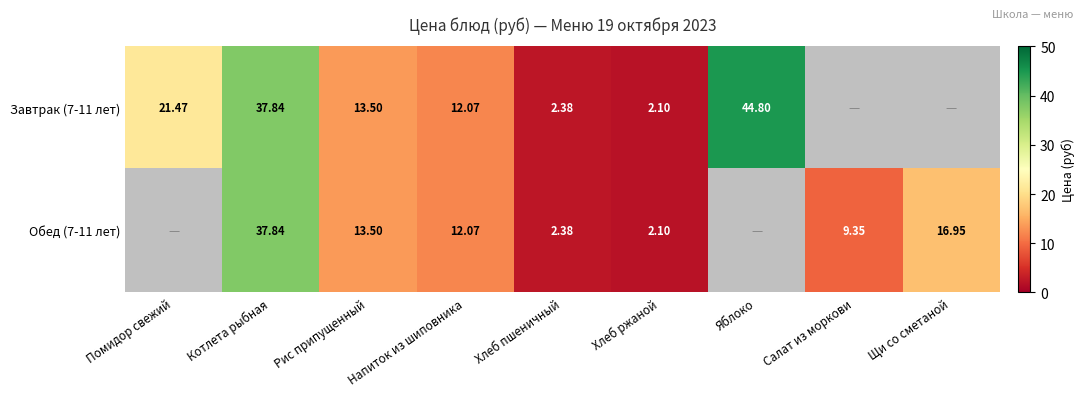

Is the value of Обед (7-11 лет) at Котлета рыбная greater than the value of Завтрак (7-11 лет) at Помидор свежий?

Yes